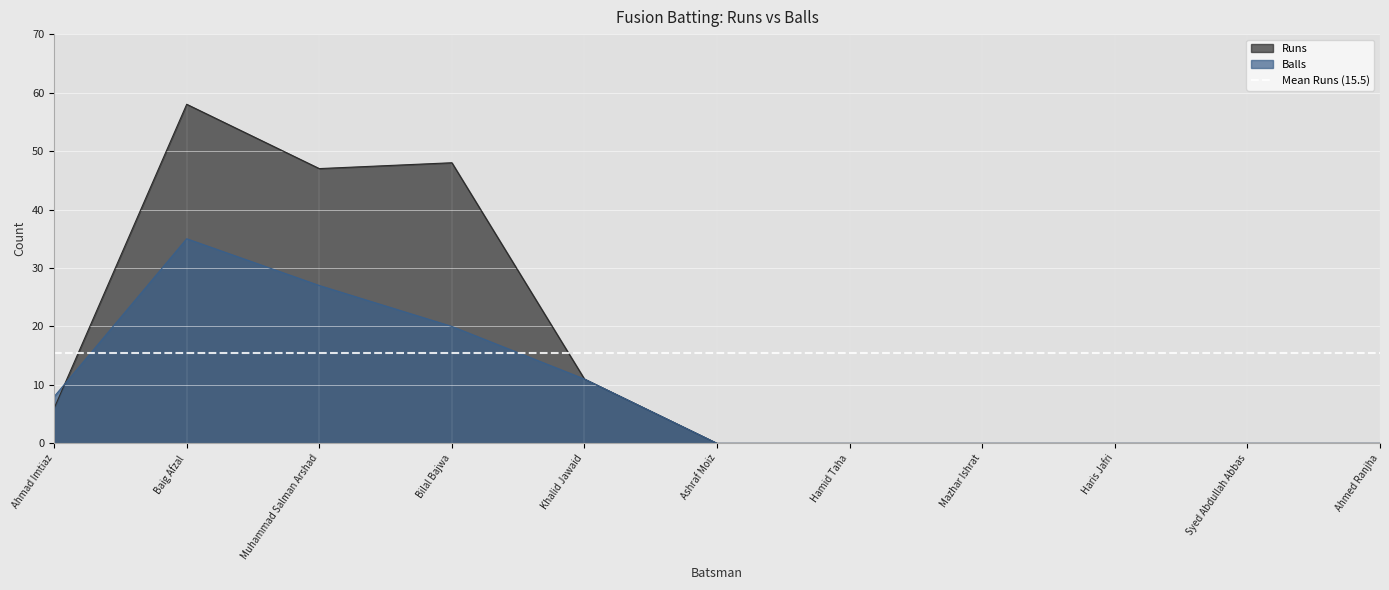

True or false: Runs and Balls intersect in this chart.

True